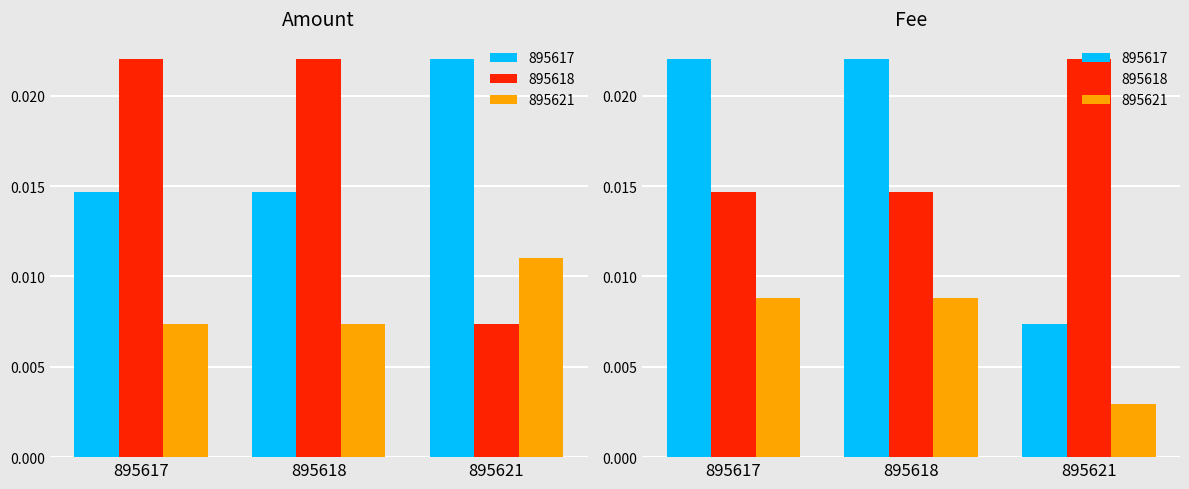

Rank the series at 895617 from highest to lowest value.

Fee, Amount